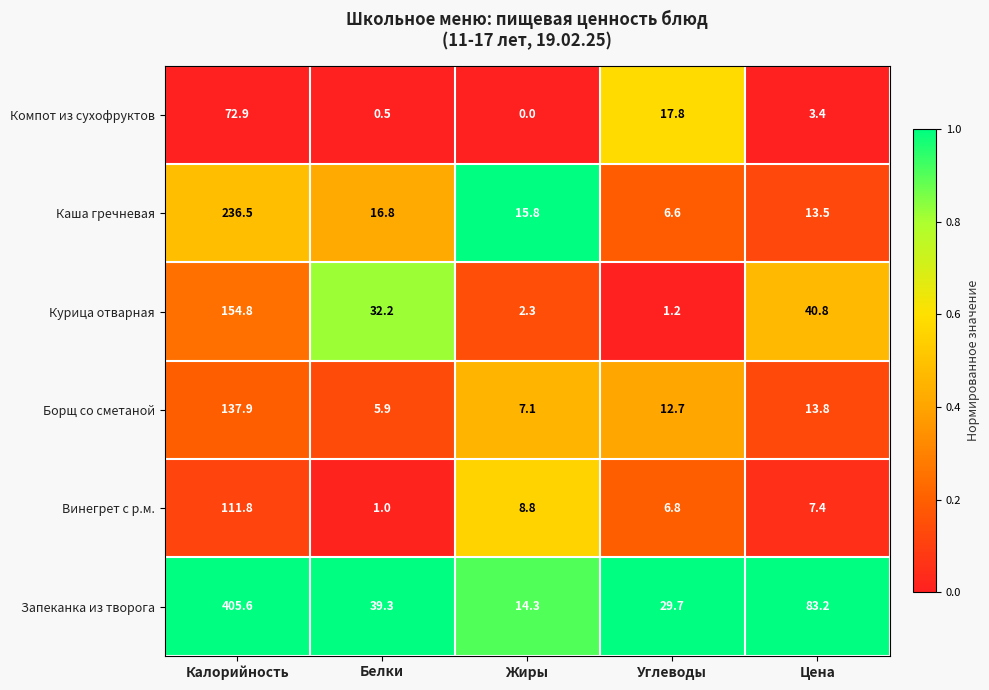

What is the total value across all series at Жиры?

48.3